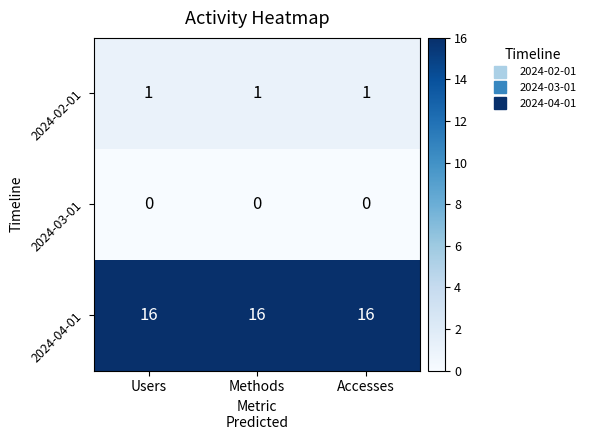

Rank the series at Methods from lowest to highest value.

2024-03-01, 2024-02-01, 2024-04-01